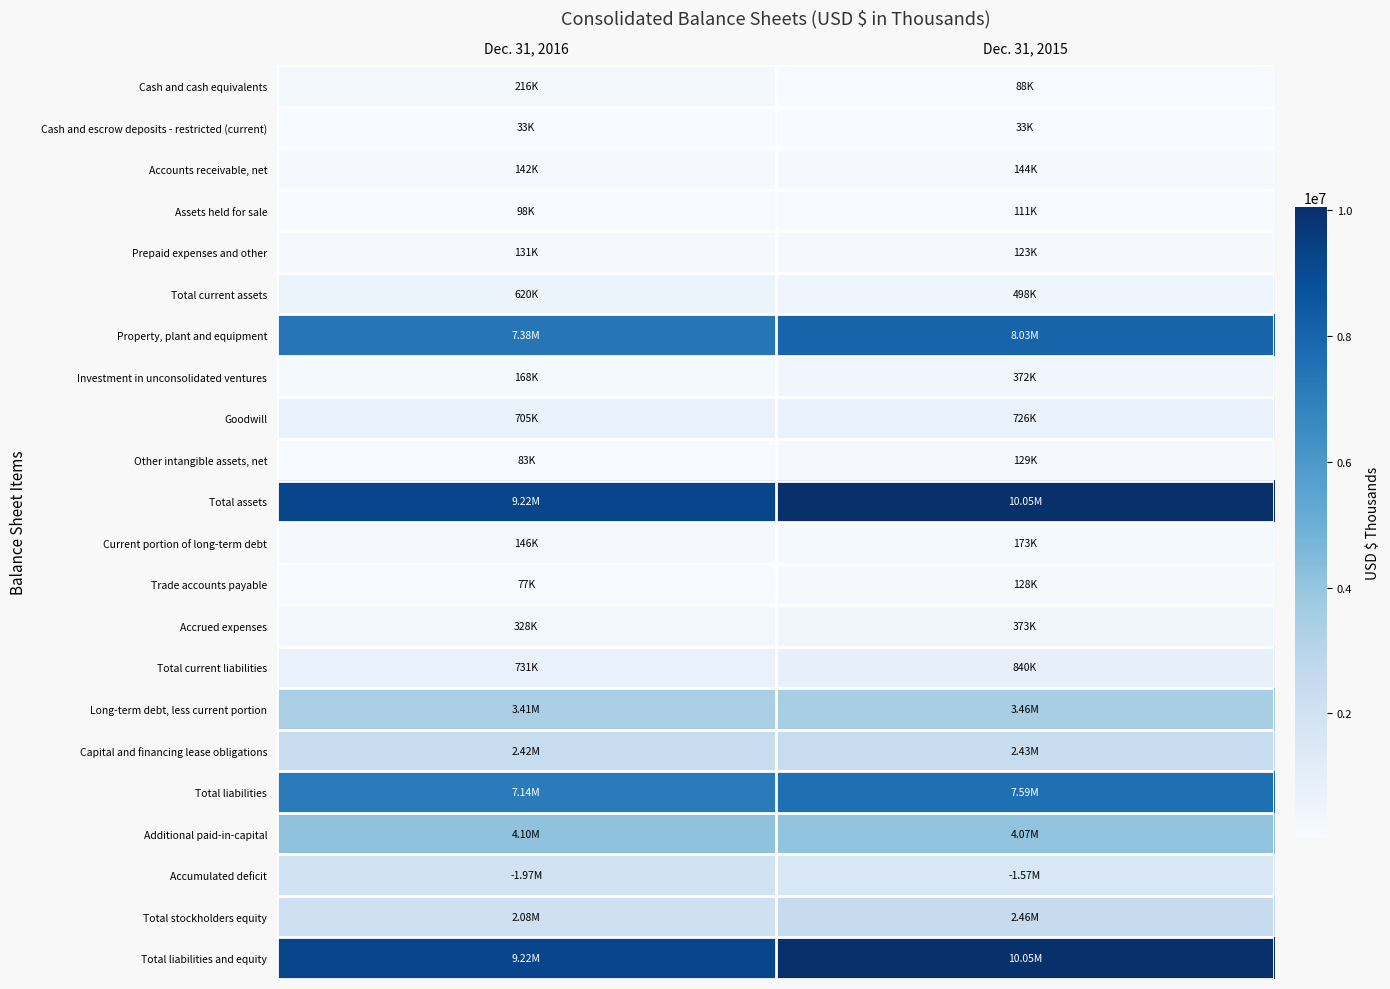

Which label corresponds to the largest value in the chart?

Dec. 31, 2015